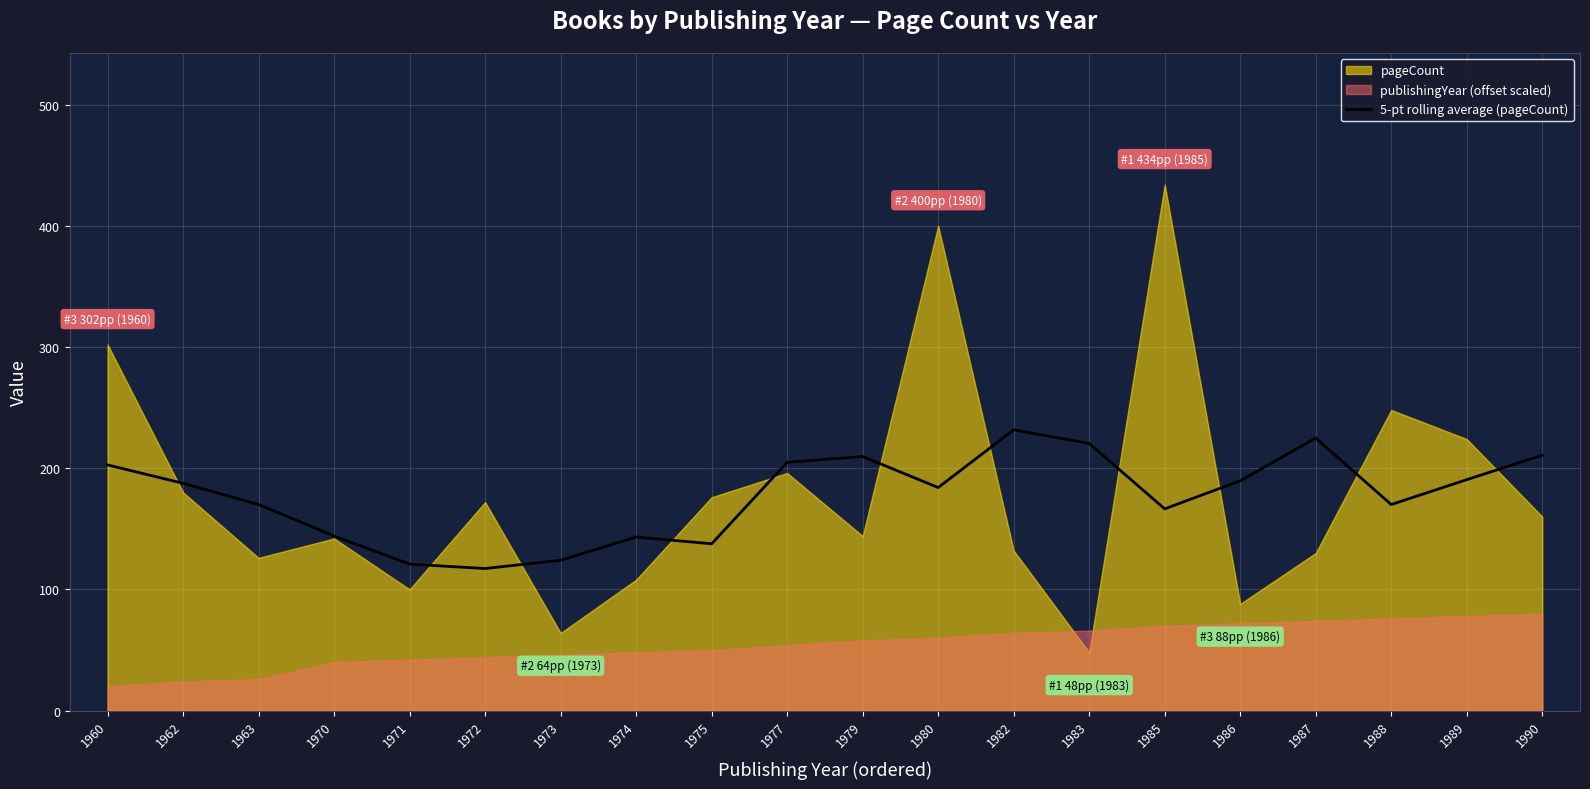

The 5-pt rolling average (pageCount) series shows 120.8 at 1971. True or false?

True